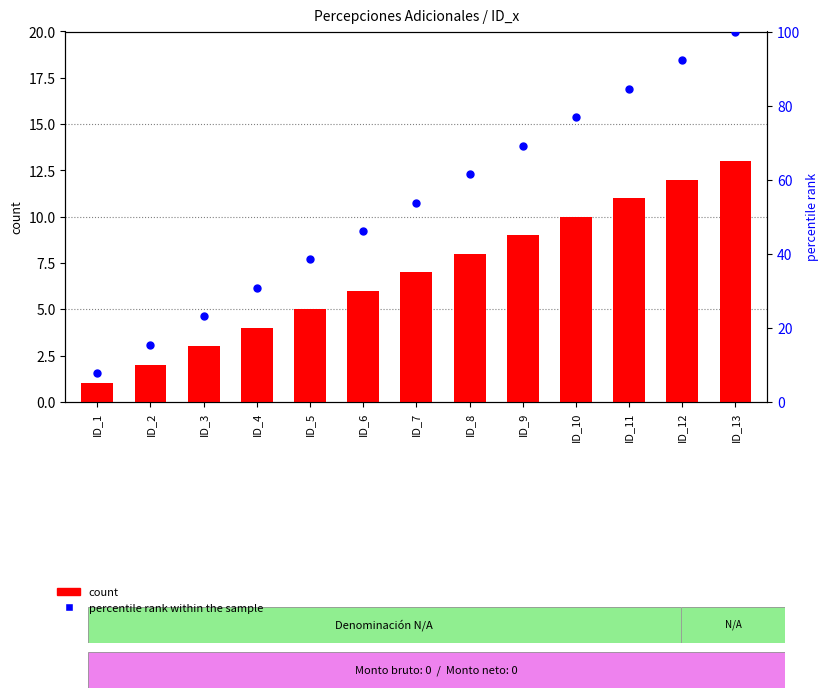

At how many categories does at least one series exceed 31?

9